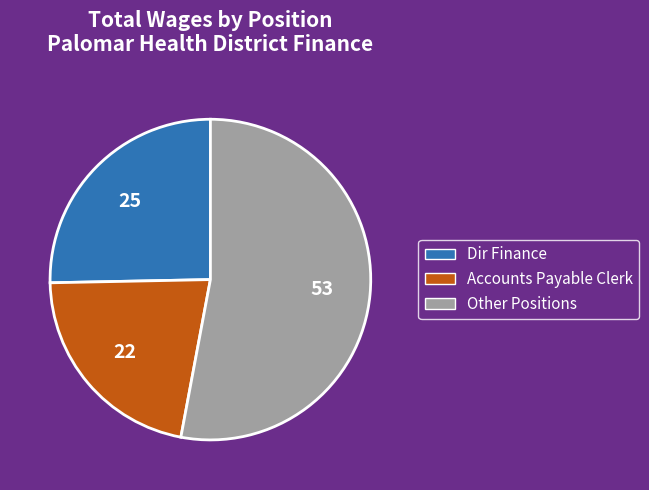

Approximately how many times larger is the value at Accounts Payable Clerk compared to Other Positions?

0.4